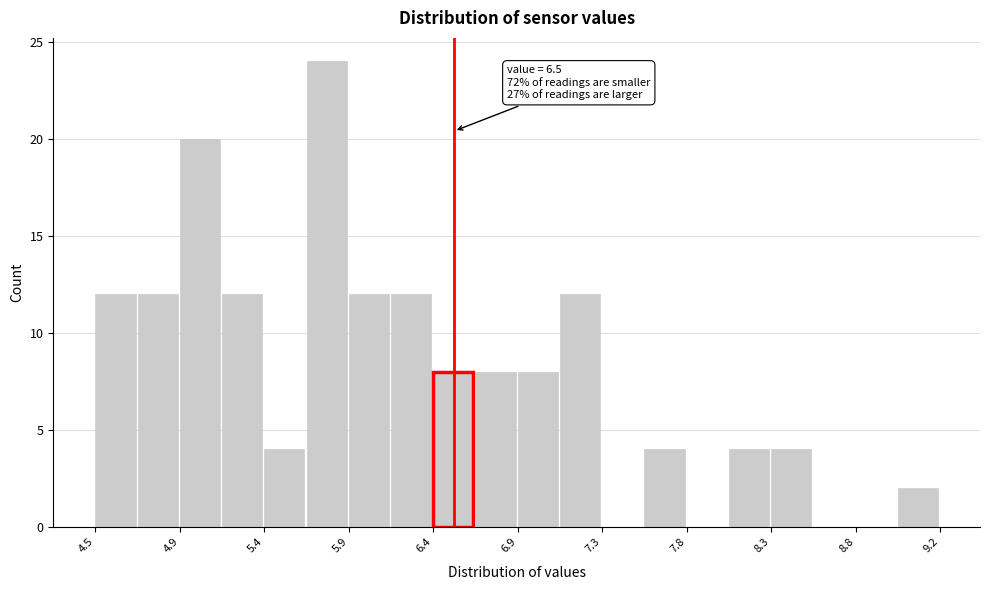

Which range on the x-axis has the tallest bar?

5.65 to 5.90